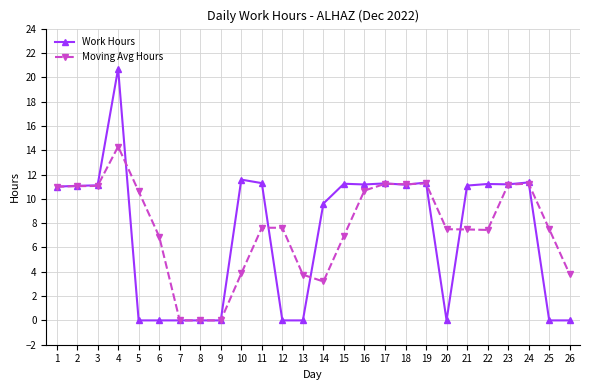

After their last crossing, which series has the higher values: Work Hours or Moving Avg Hours?

Moving Avg Hours